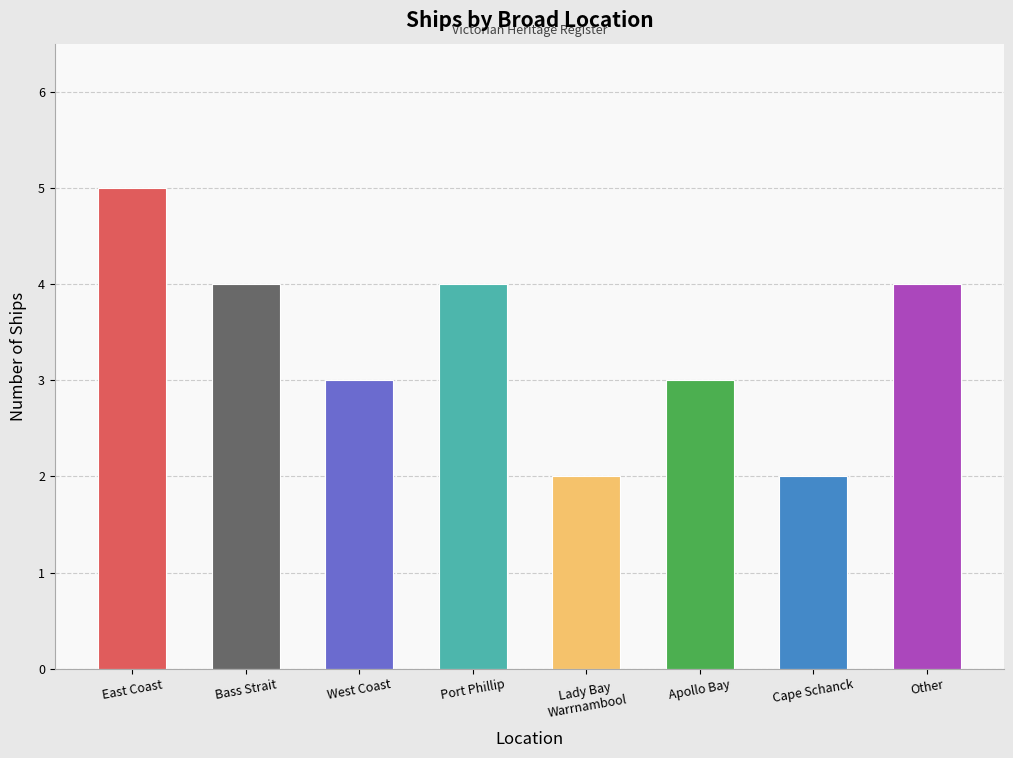

What is the difference between the second highest and second lowest values?

2